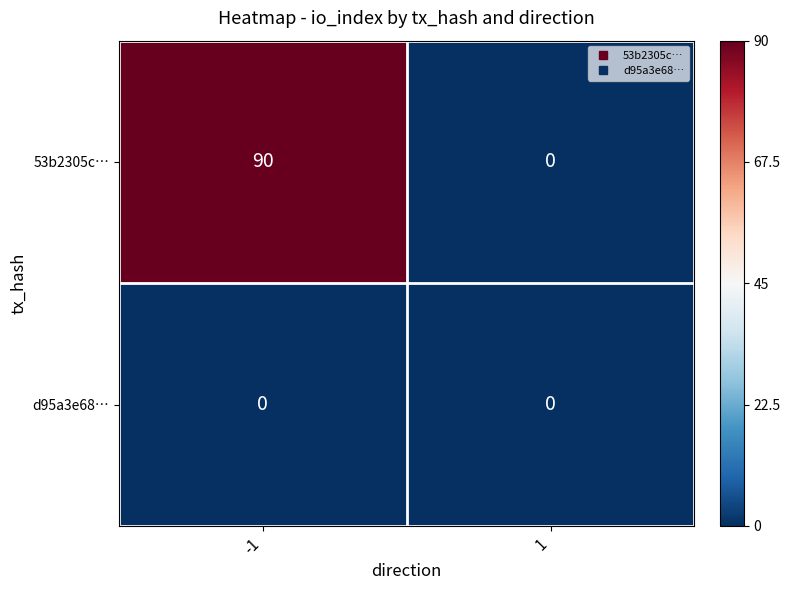

Which label corresponds to the largest value in the chart?

-1